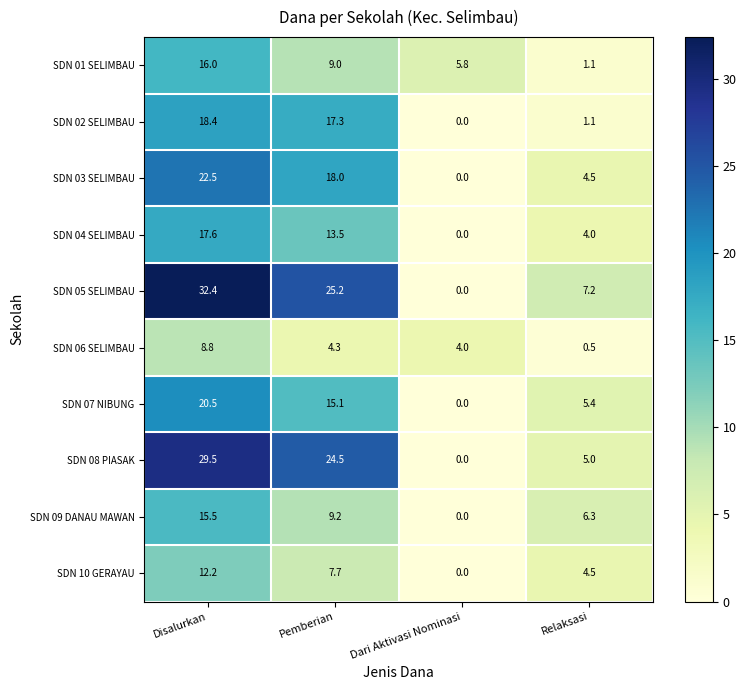

What is the spread (max minus min) of values at Relaksasi?

6.7